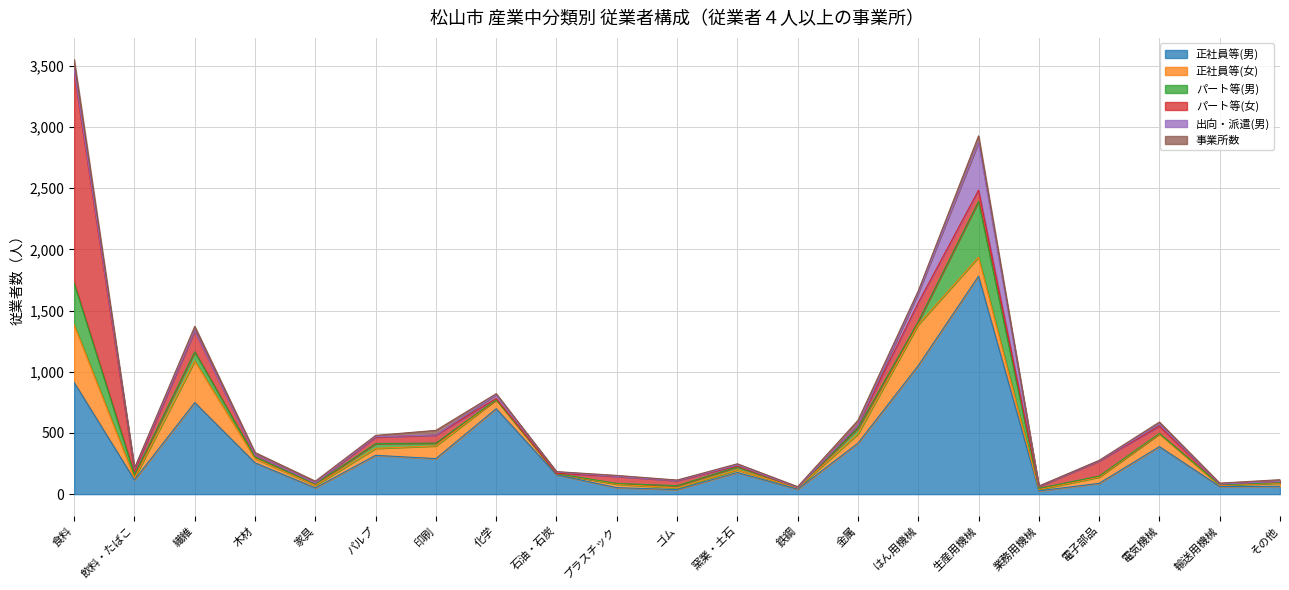

True or false: 正社員等(女) and 正社員等(男) cross at least once.

False